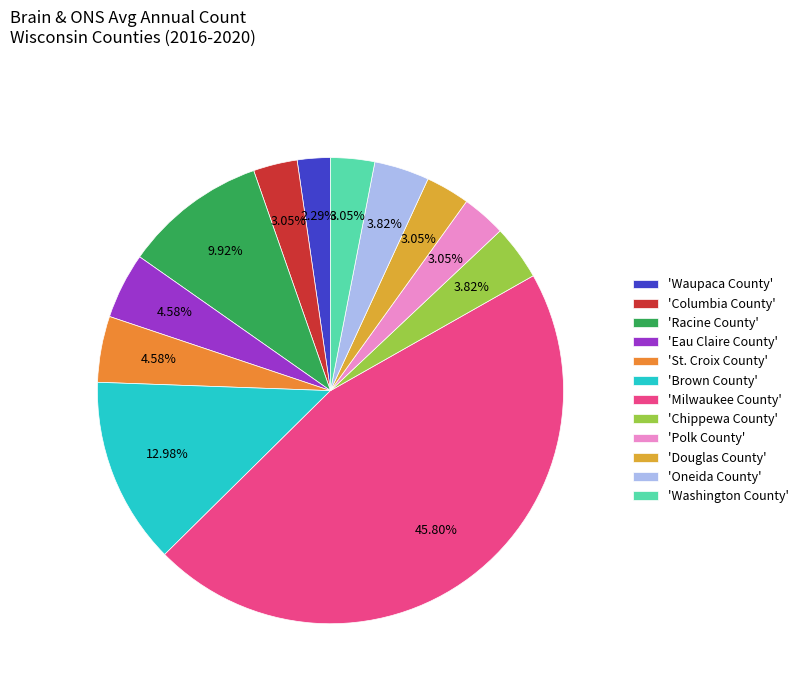

Which category has the biggest portion of the pie?

'Milwaukee County'